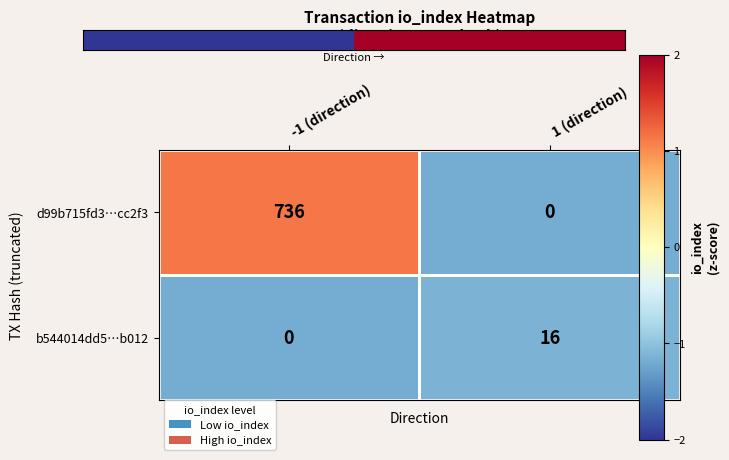

At which category is the sum across all series the highest?

-1 (direction)